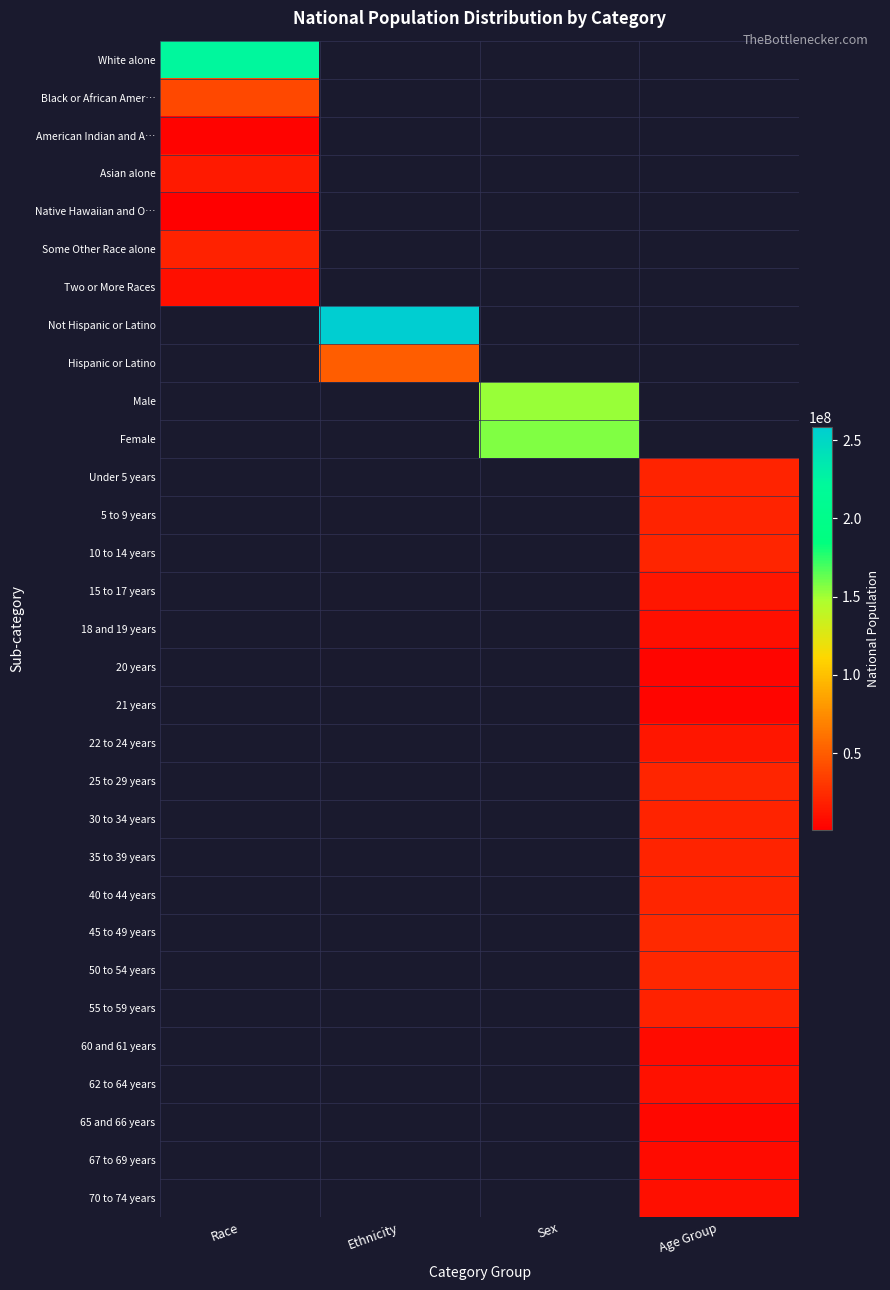

List the labels in order of American Indian and A… value, largest first.

Race, Ethnicity, Sex, Age Group